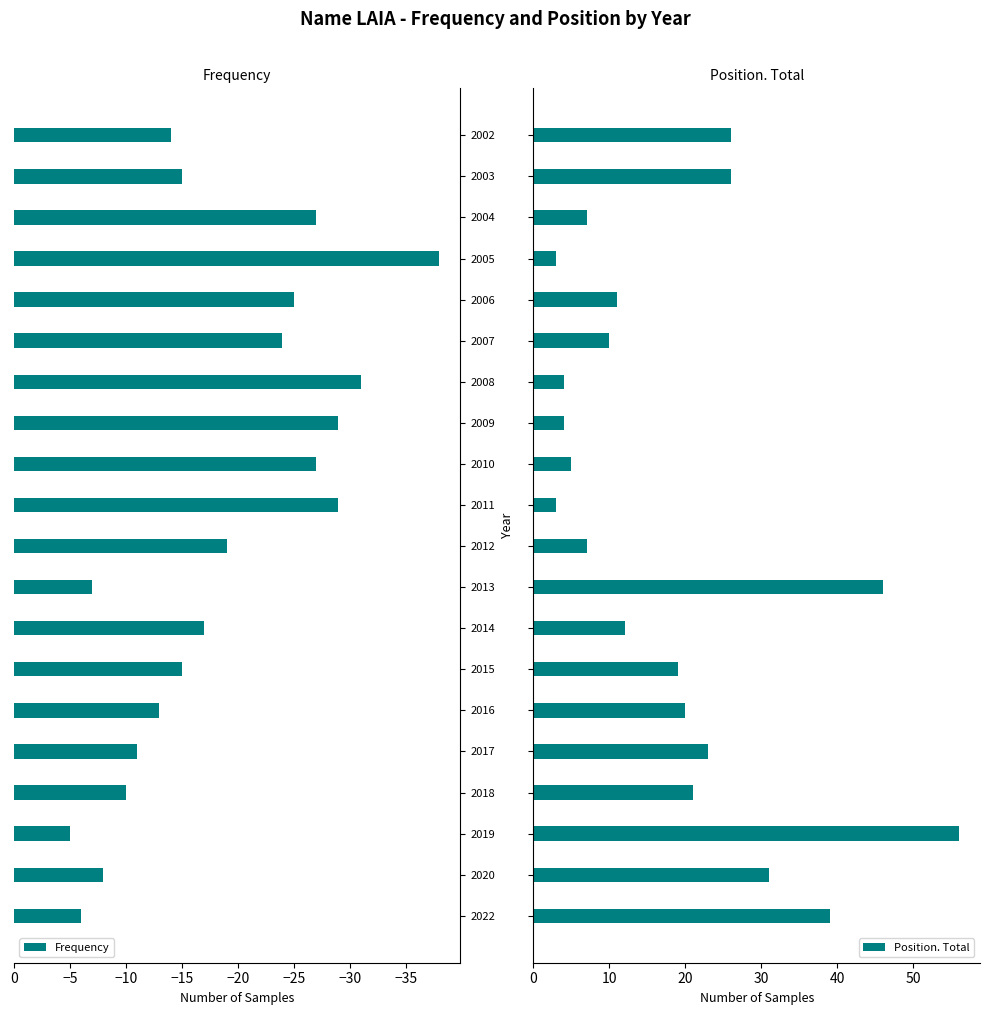

What is the average value of the Position. Total series?

19